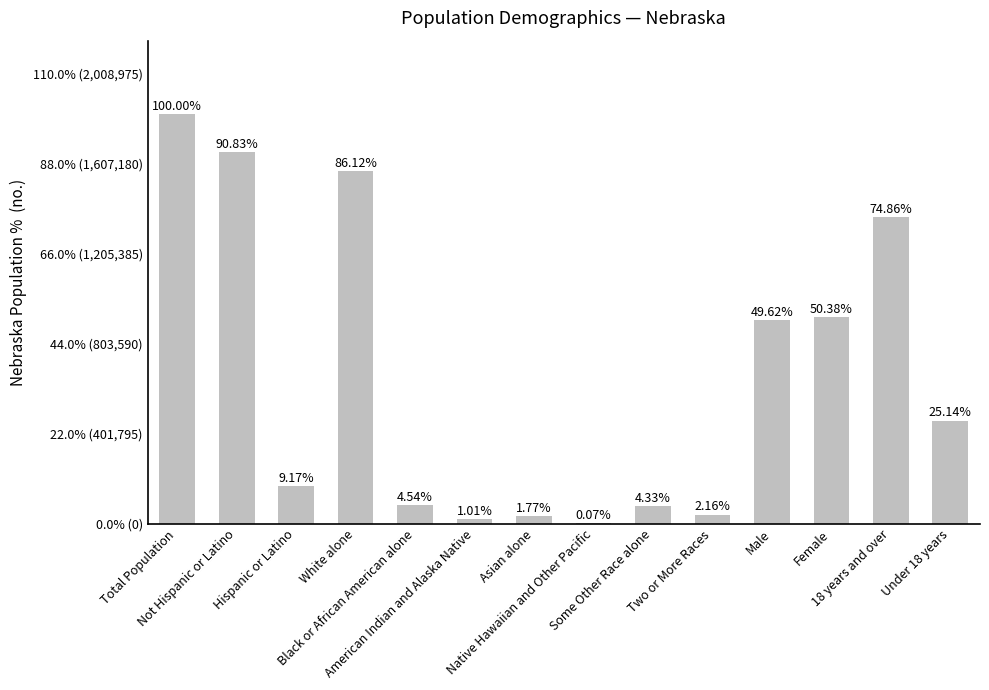

What is the difference between the maximum and second lowest values?

99.0